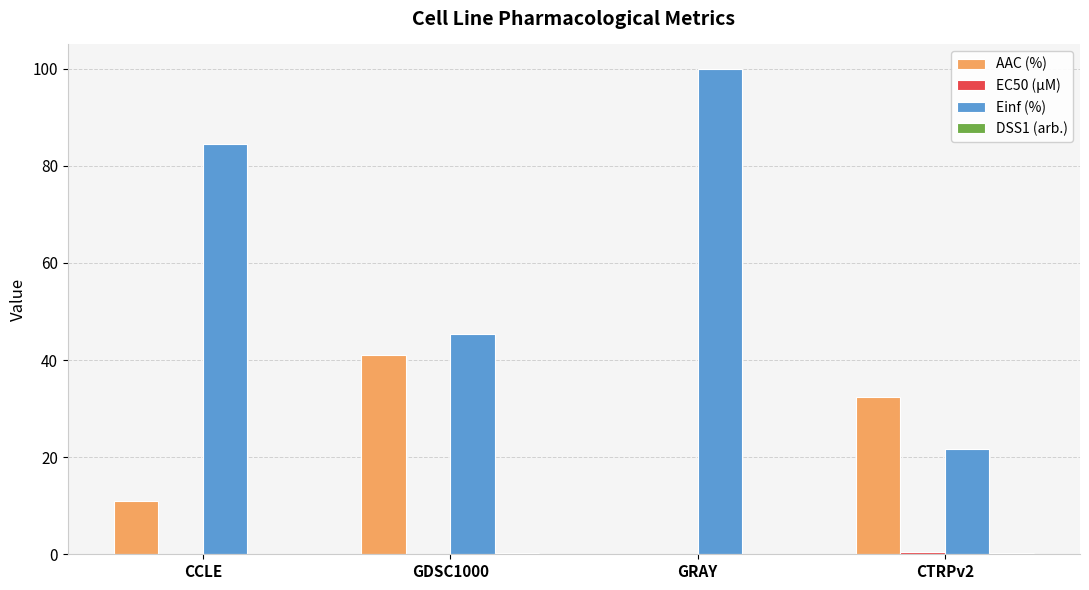

What is the sum of all AAC (%) values?

84.4